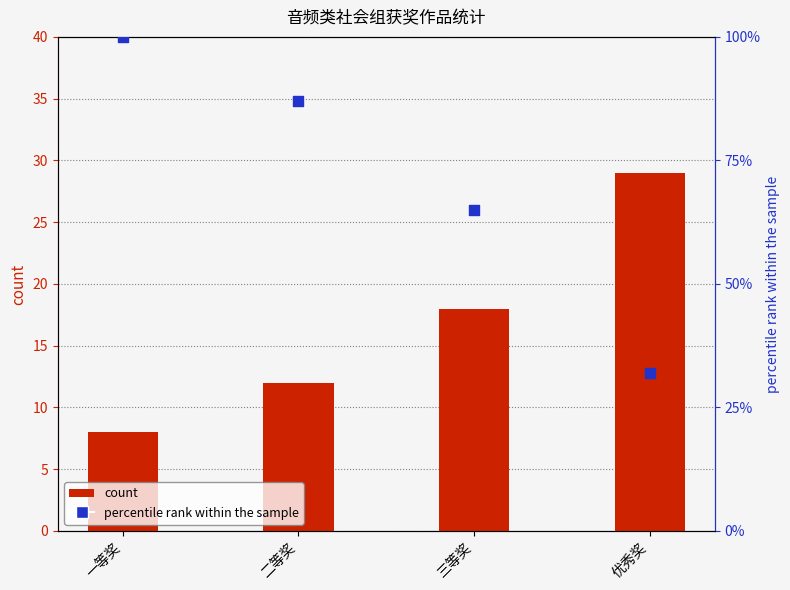

Which series has the largest total across all categories?

percentile rank within the sample